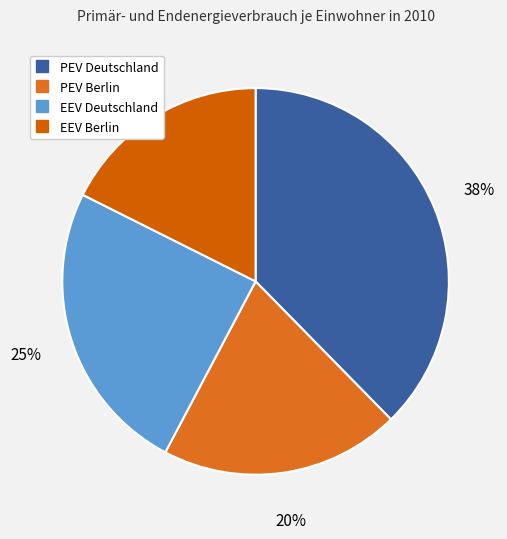

Is it true that PEV Deutschland is 49% of the pie?

False